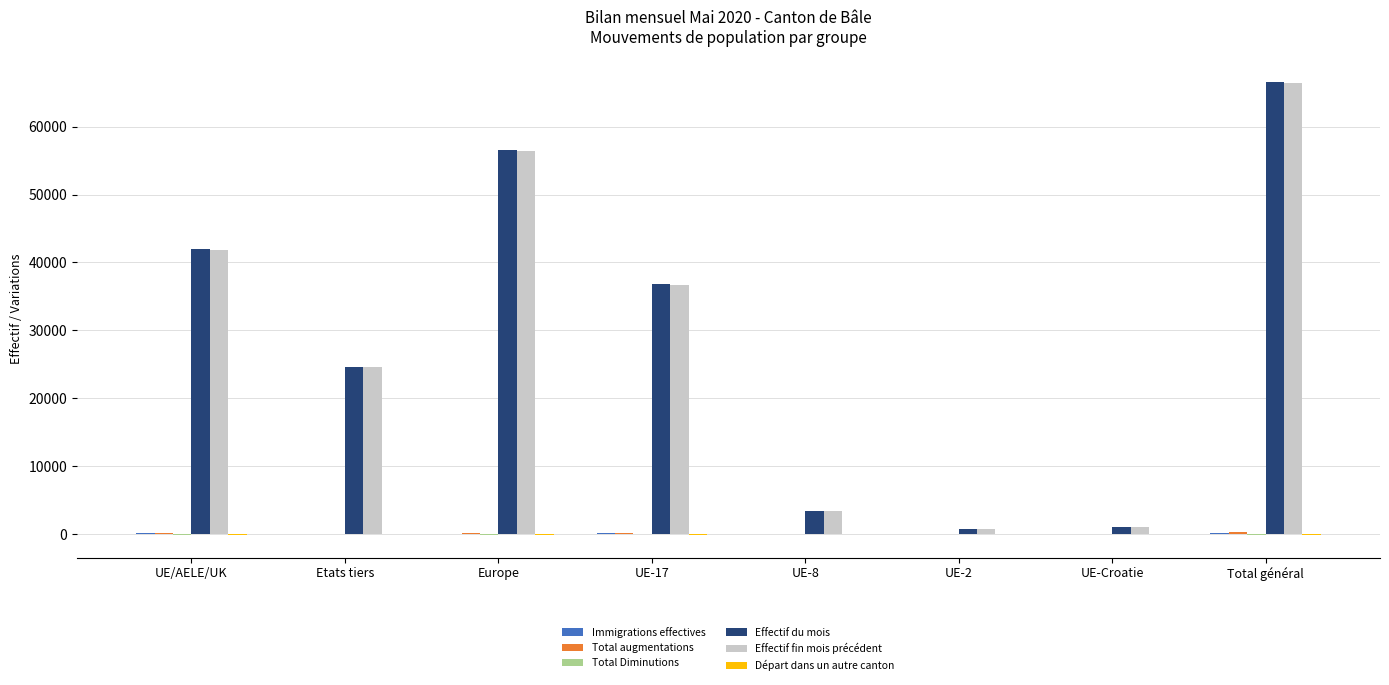

True or false: Effectif du mois has a value of 71540 at UE/AELE/UK.

False